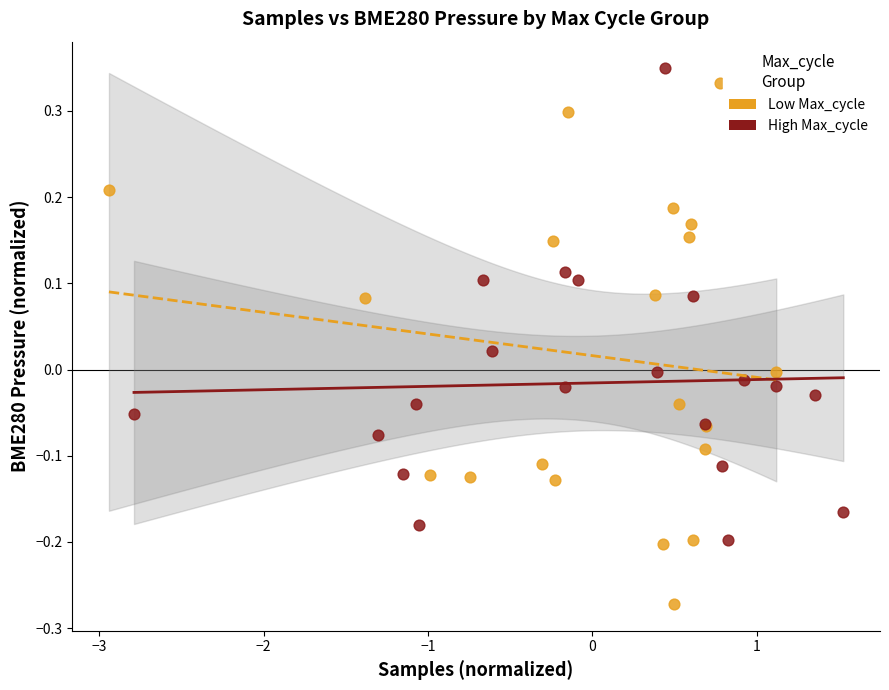

Which series reaches the maximum Y coordinate?

High Max_cycle